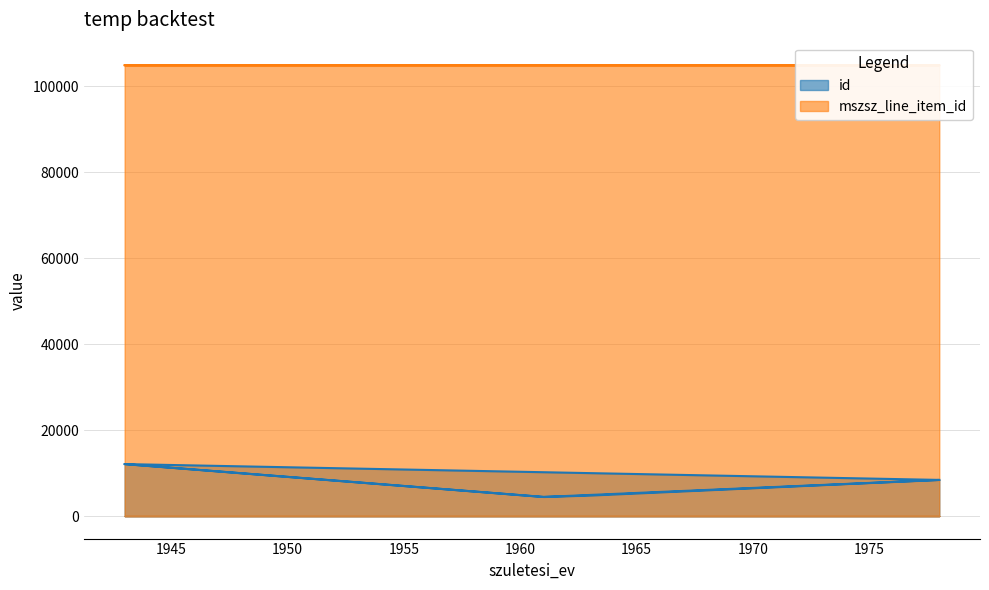

True or false: mszsz_line_item_id and id cross at least once.

False